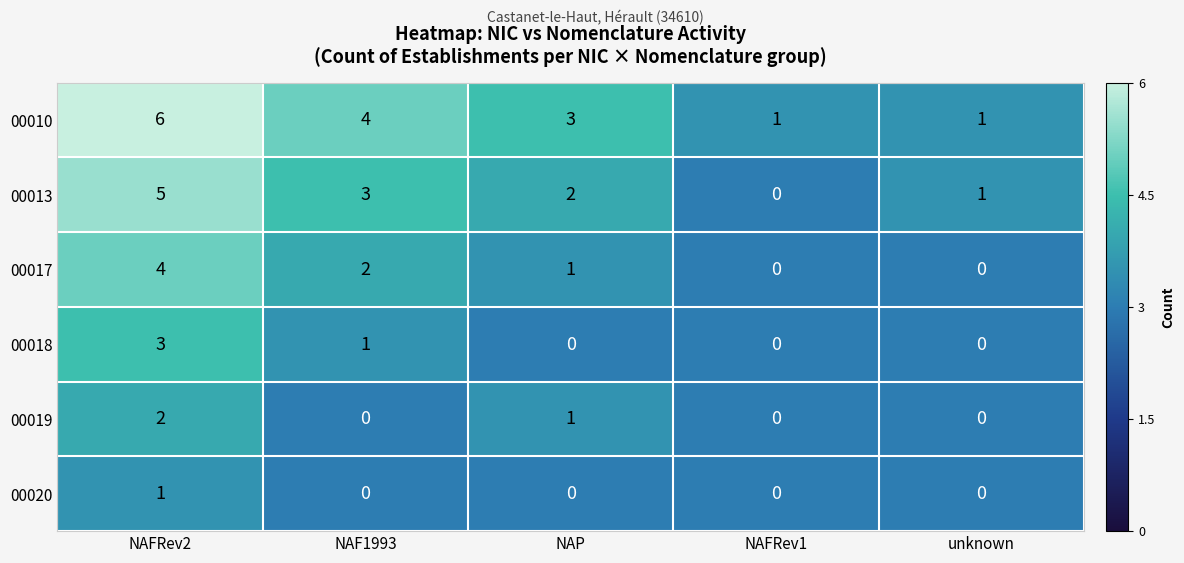

What is the sum of all 00019 values?

3